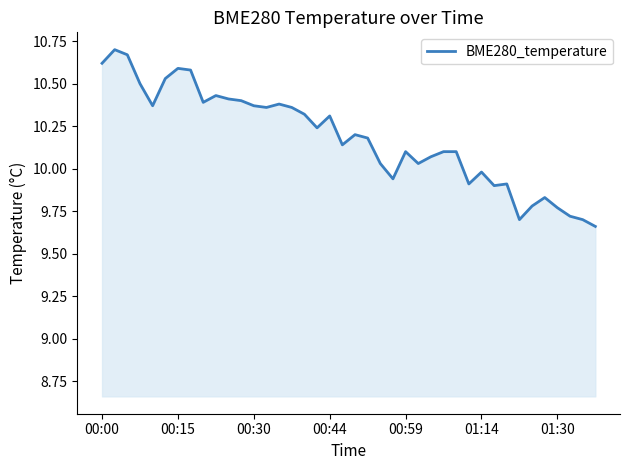

What is the difference between the maximum and minimum values?

1.0